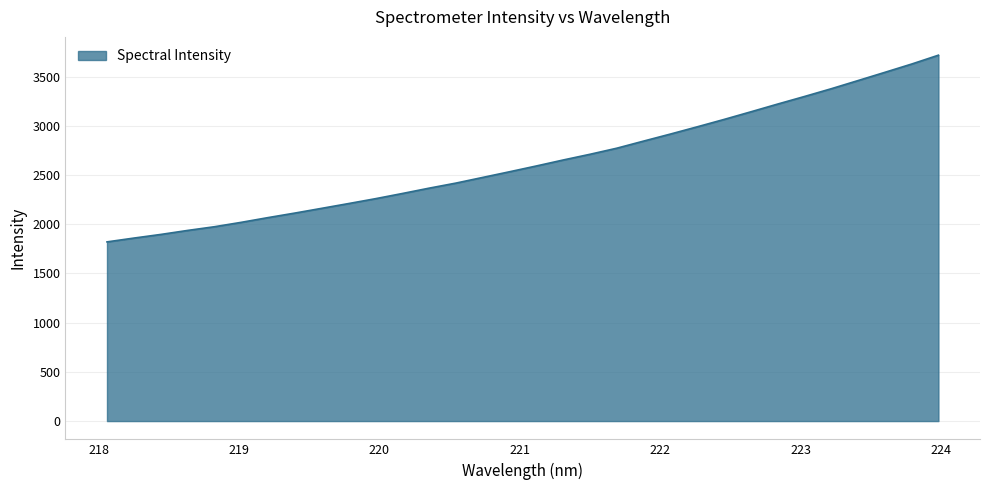

What is the smallest value displayed?

1821.0